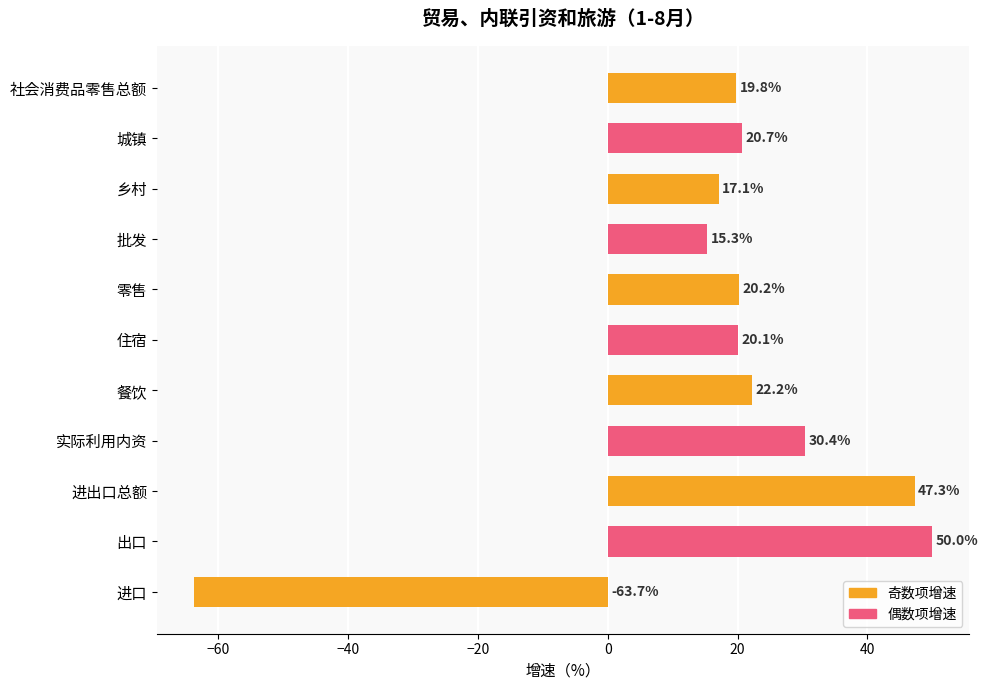

What is the sum of the values at 城镇 and 零售?

40.9